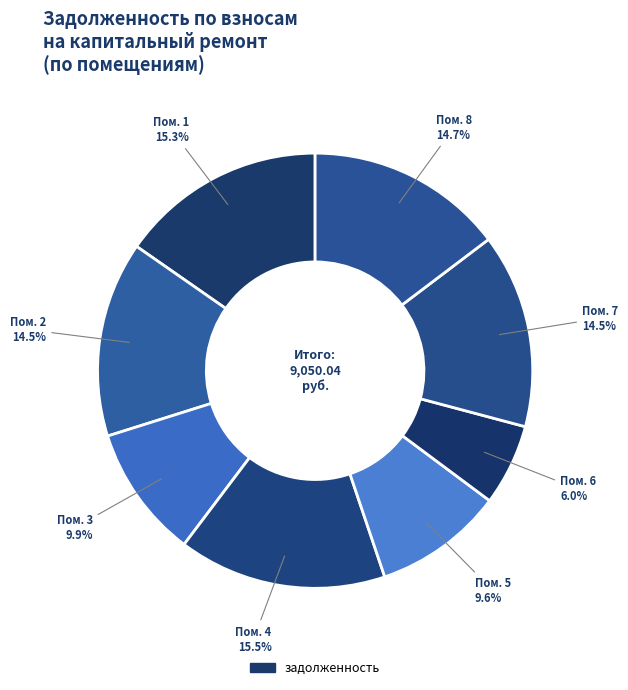

How many slices are in this pie chart?

8